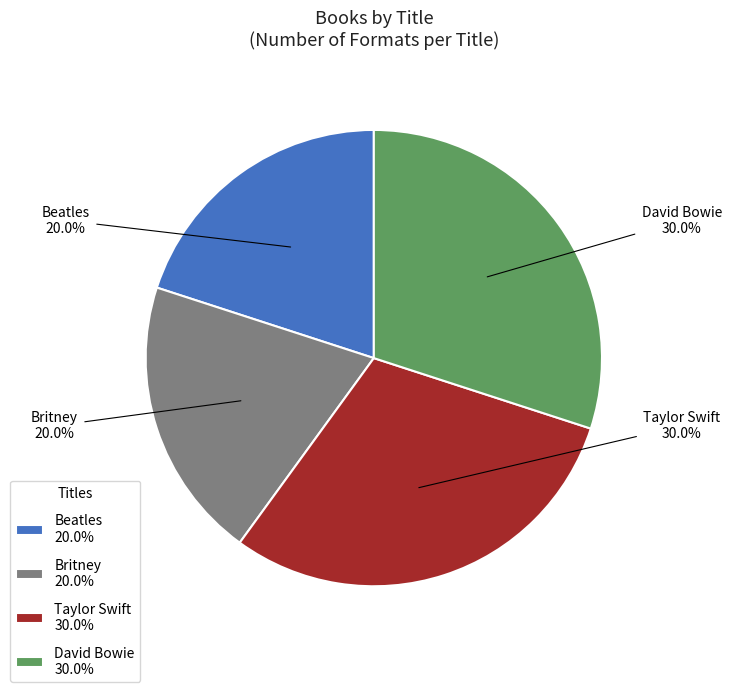

Combined, what portion of the pie is Britney and Taylor Swift?

50.0%